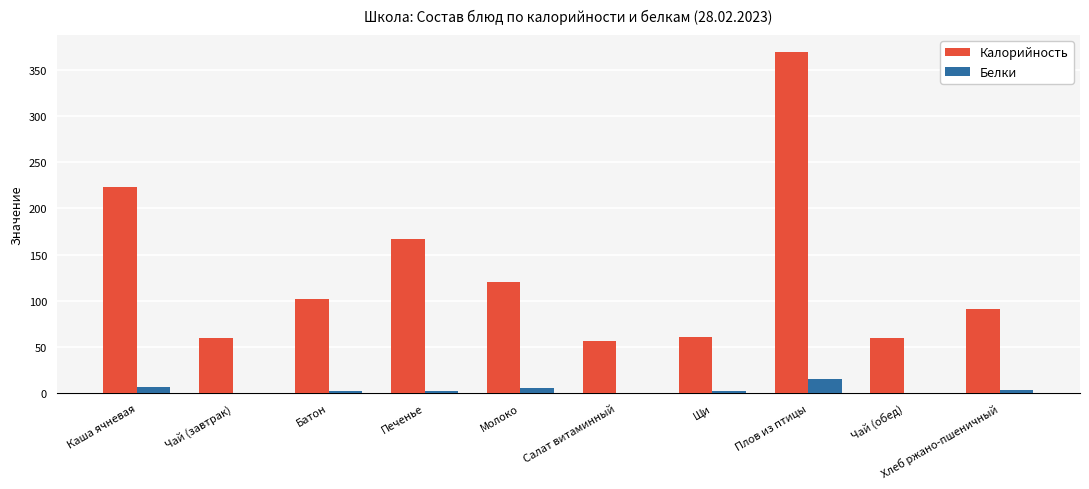

Are the bars horizontal?

No